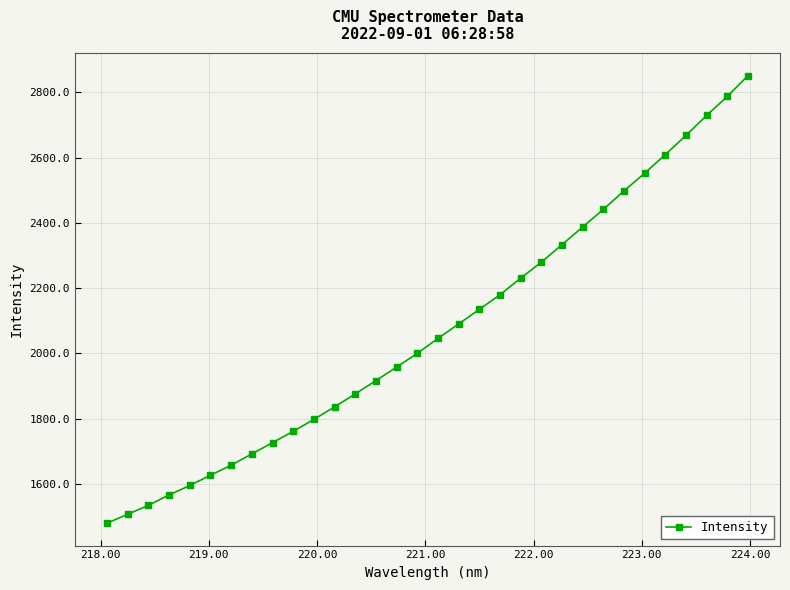

Reading left to right, list all the values displayed in this chart.

1479.8	1507.2	1534.5	1566.3	1595.4	1626.8	1657.5	1692.2	1726.7	1761.4	1797.9	1836.4	1876.1	1916.9	1958.3	2000.3	2046.1	2090.3	2135.2	2180.0	2230.8	2279.8	2333.4	2387.5	2441.4	2498.2	2552.3	2609.5	2668.2	2729.3	2787.6	2851.2